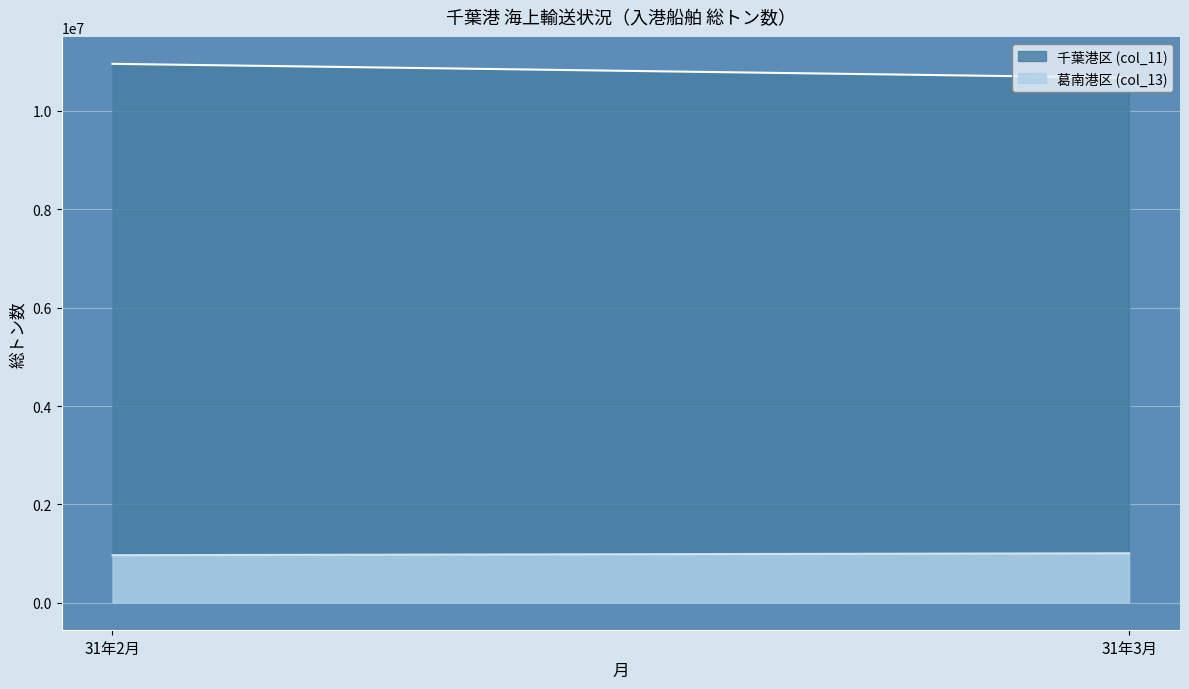

What is the sum of the 千葉港区 (col_11) values at 31年3月 and 31年2月?

21632676